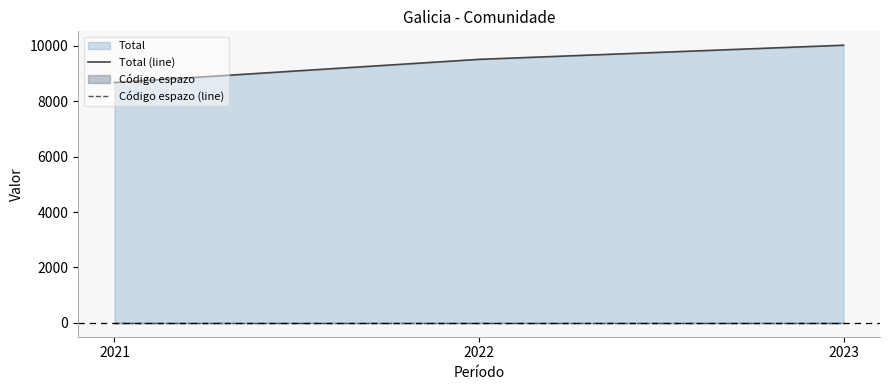

Which label corresponds to the smallest value in the chart?

2021